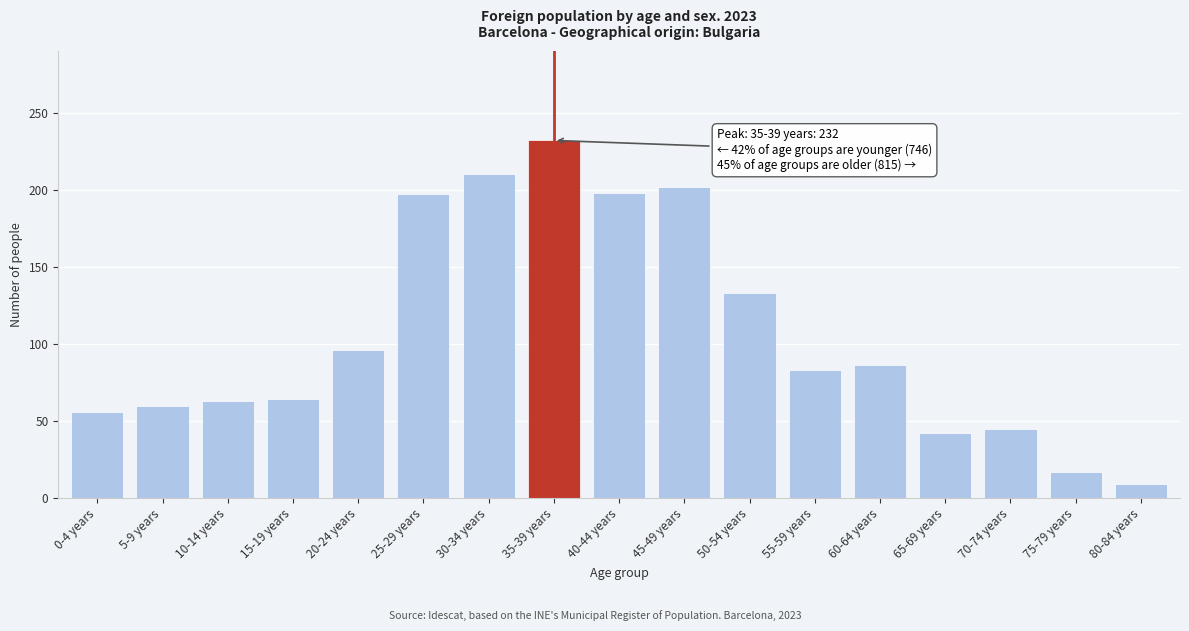

What is the difference between the maximum and minimum values?

223